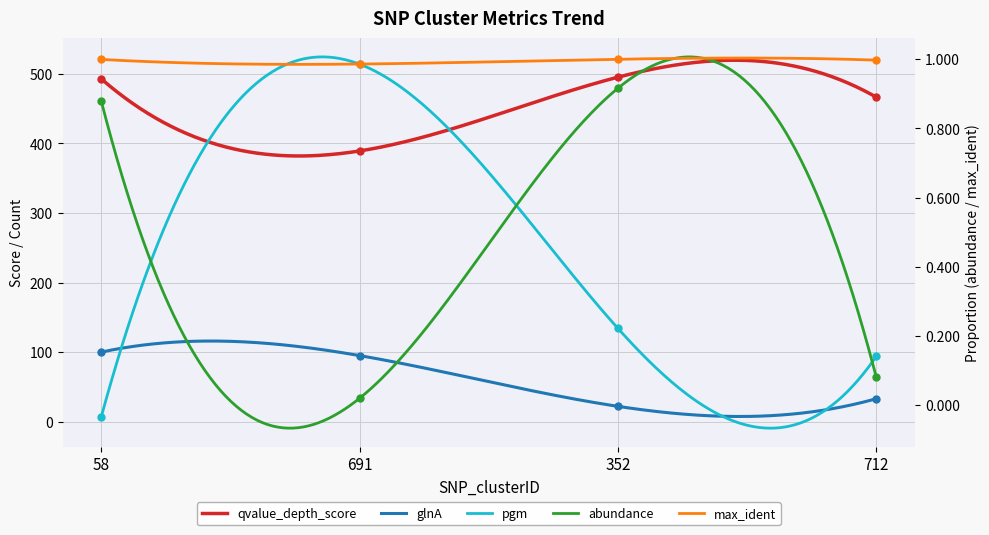

At which category is the sum across all series the highest?

691